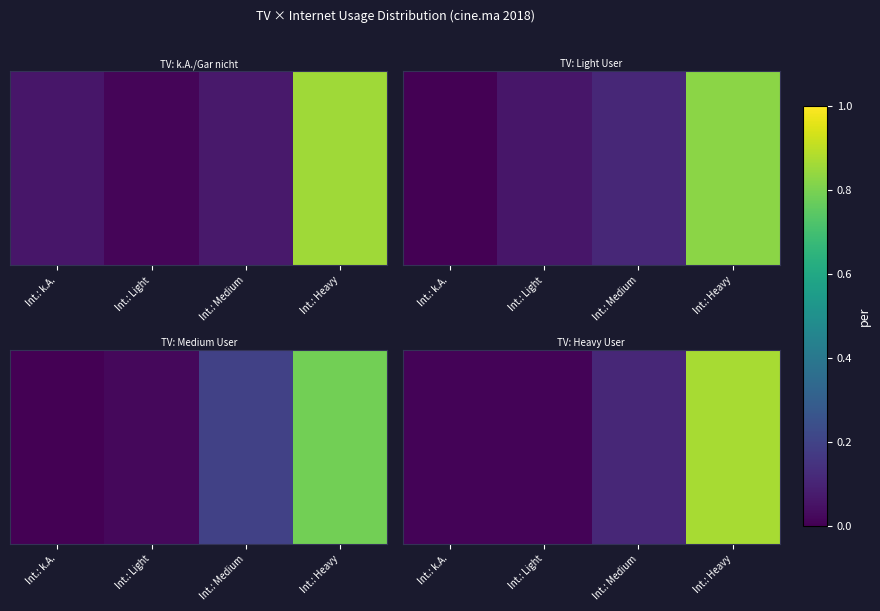

List the labels in order of value, smallest first.

Int.: k.A., Int.: Light, Int.: Medium, Int.: Heavy